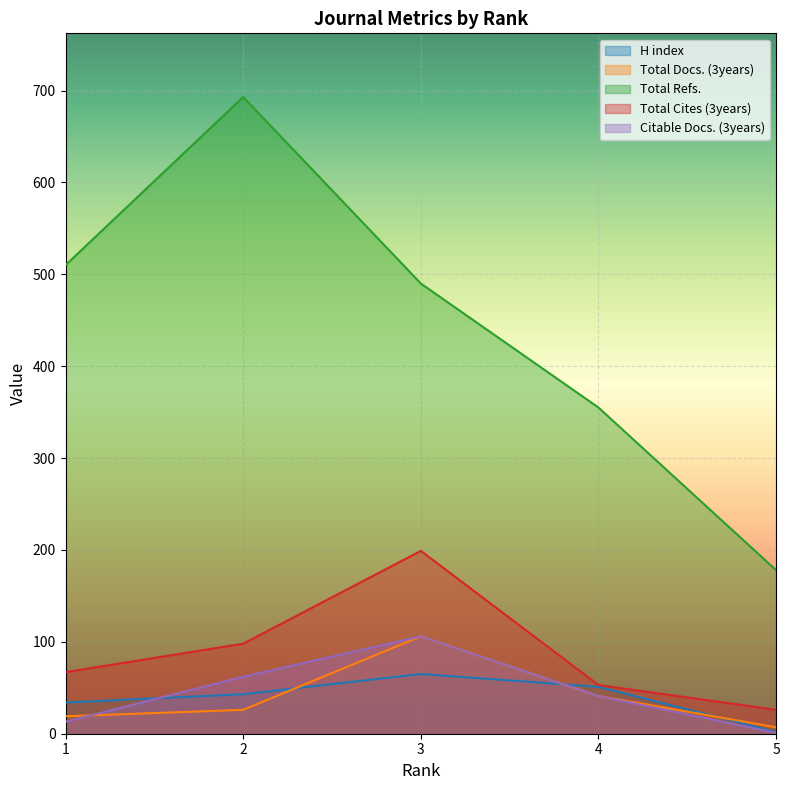

How many lines are shown in the chart?

5